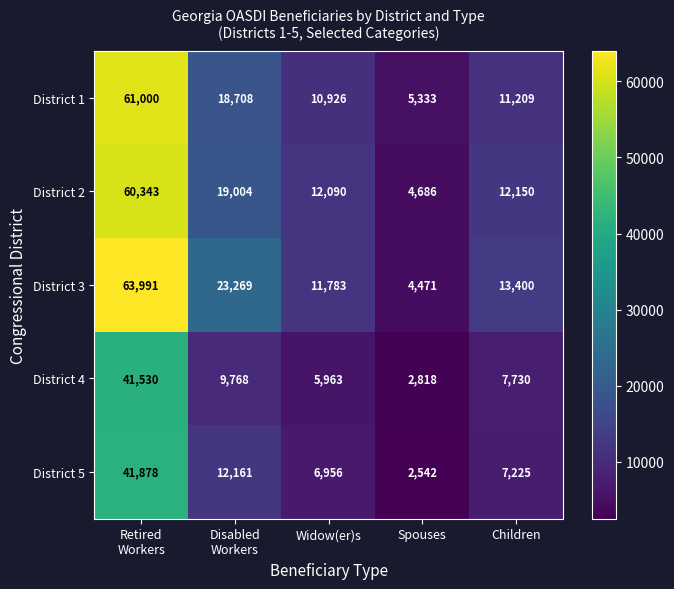

Rank the series by their maximum value, from lowest to highest.

District 4, District 5, District 2, District 1, District 3